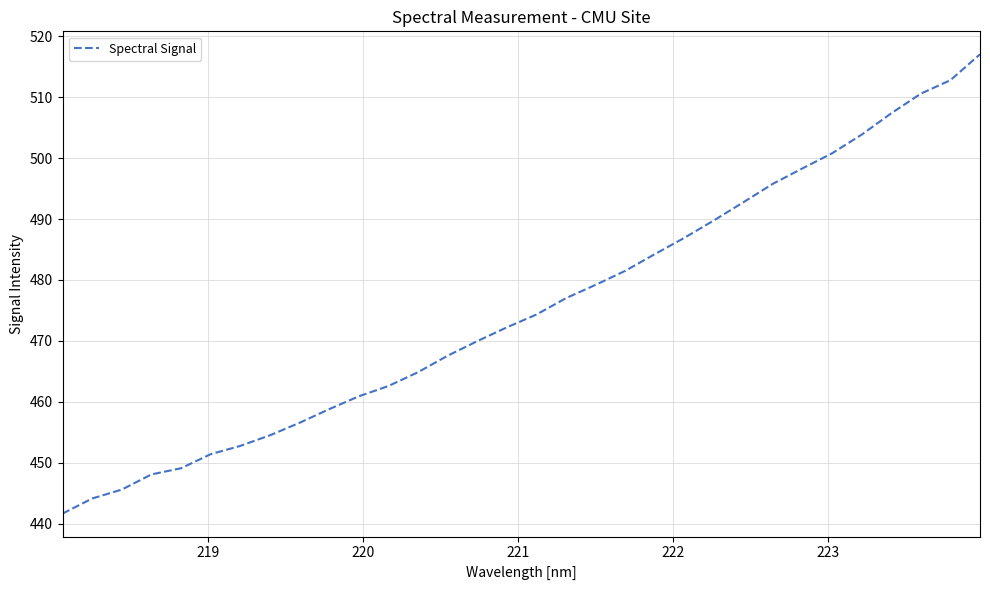

What is the greatest value displayed?

517.0